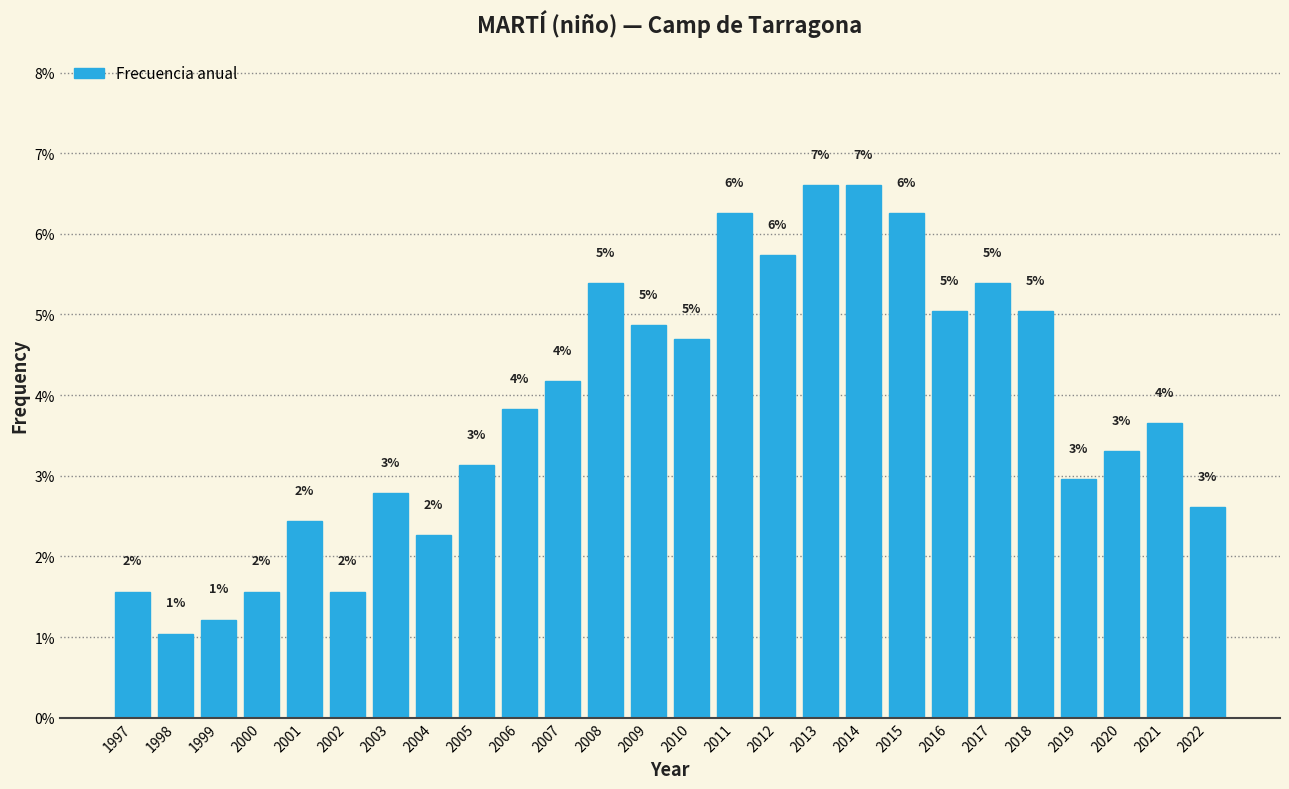

Between 2020 and 2018, which is larger?

2018